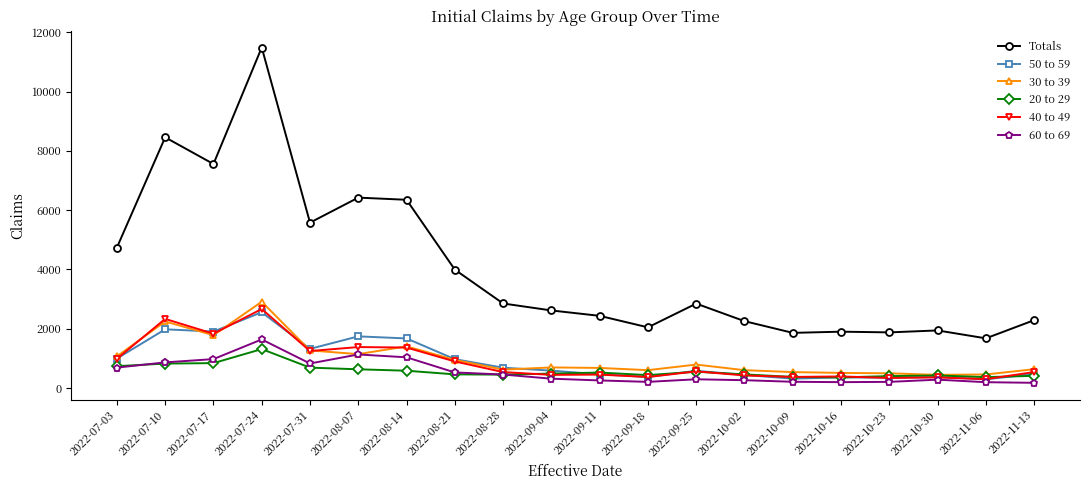

Which series has the widest spread of values?

Totals